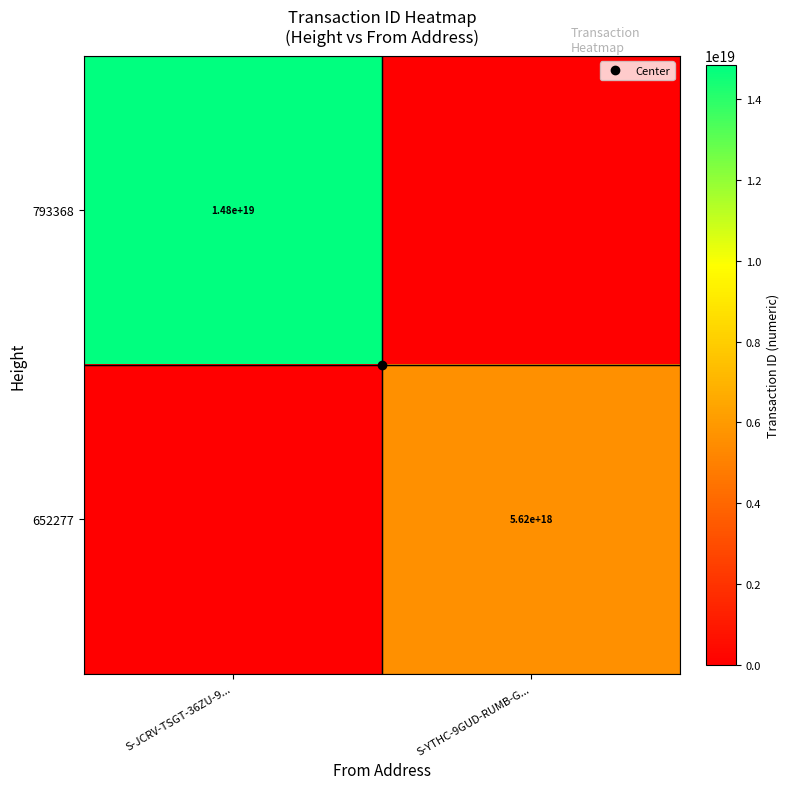

Count the number of categories in the chart.

2